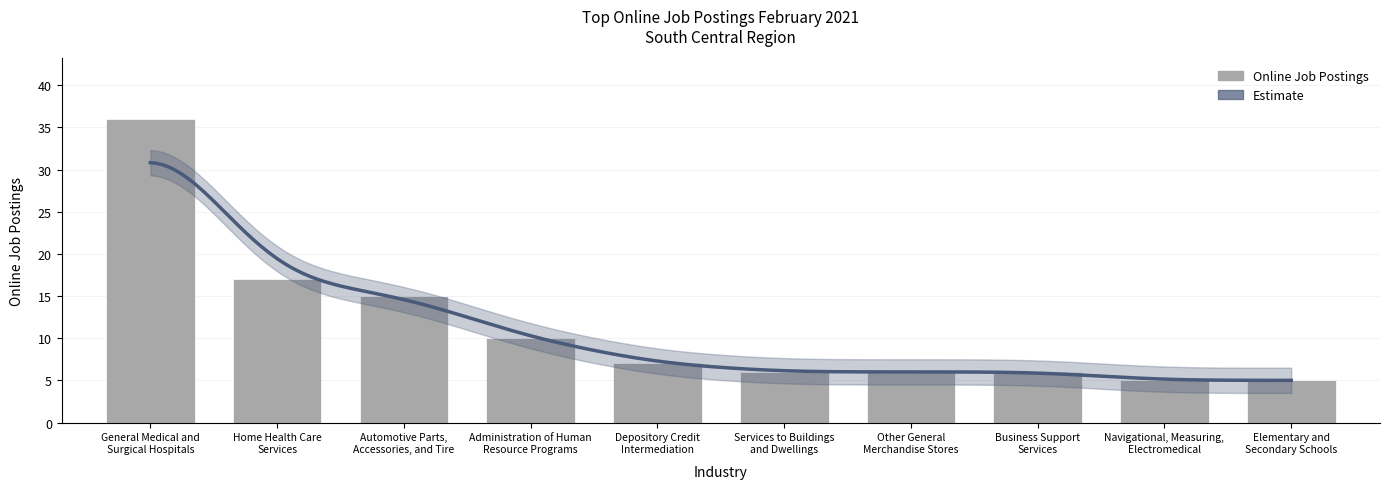

Rank the categories by value from highest to lowest.

General Medical and
Surgical Hospitals, Home Health Care
Services, Automotive Parts,
Accessories, and Tire, Administration of Human
Resource Programs, Depository Credit
Intermediation, Services to Buildings
and Dwellings, Other General
Merchandise Stores, Business Support
Services, Navigational, Measuring,
Electromedical, Elementary and
Secondary Schools